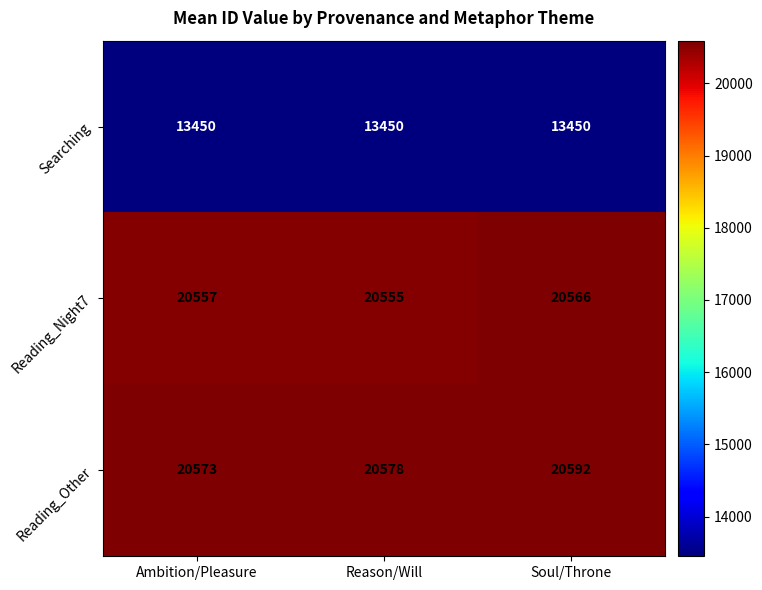

Reading left to right, what are all the values shown in this chart?

Searching: 13450	13450	13450
Reading_Night7: 20557	20555	20566
Reading_Other: 20573	20578	20592